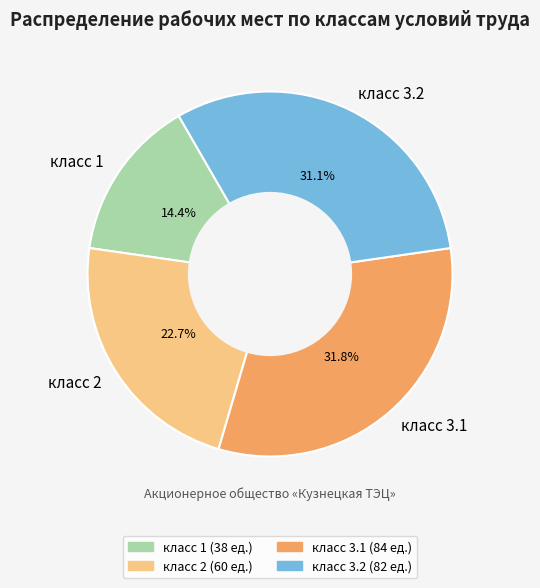

To the nearest percent, what percentage of the pie is класс 3.2?

31%